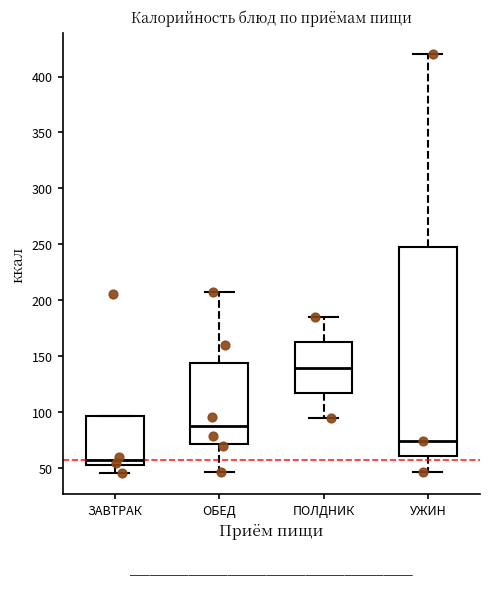

Reading left to right, transcribe this box plot: for each box, give where its median line is, the range the box spans, and where its two whiskers end, as read against the y-axis. The values are not printed on the chart, so give them approximately, as read against the axis.

ЗАВТРАК: median 60, box 55 to 95, whiskers 45 to 95
ОБЕД: median 90, box 70 to 145, whiskers 45 to 210
ПОЛДНИК: median 140, box 120 to 165, whiskers 95 to 185
УЖИН: median 75, box 60 to 245, whiskers 45 to 420